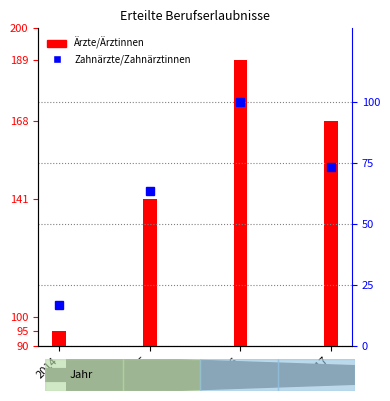

What is the smallest value displayed?

16.7